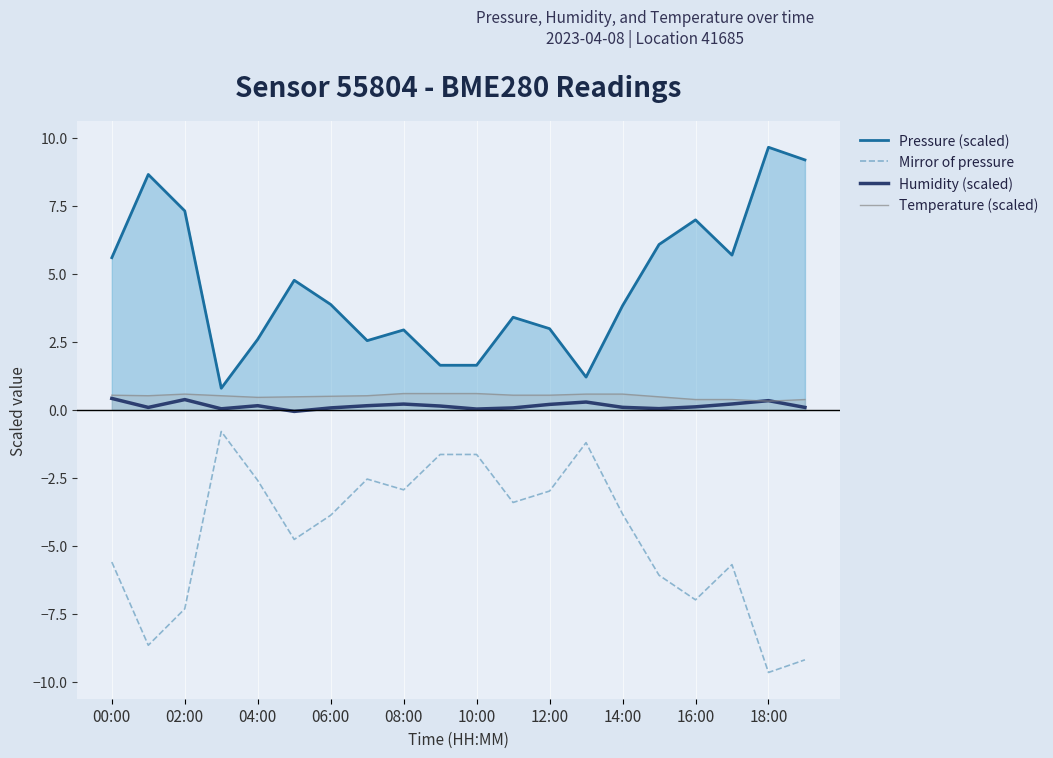

Is the value of Humidity (scaled) at 12:00 greater than the value of Pressure (scaled) at 06:00?

No